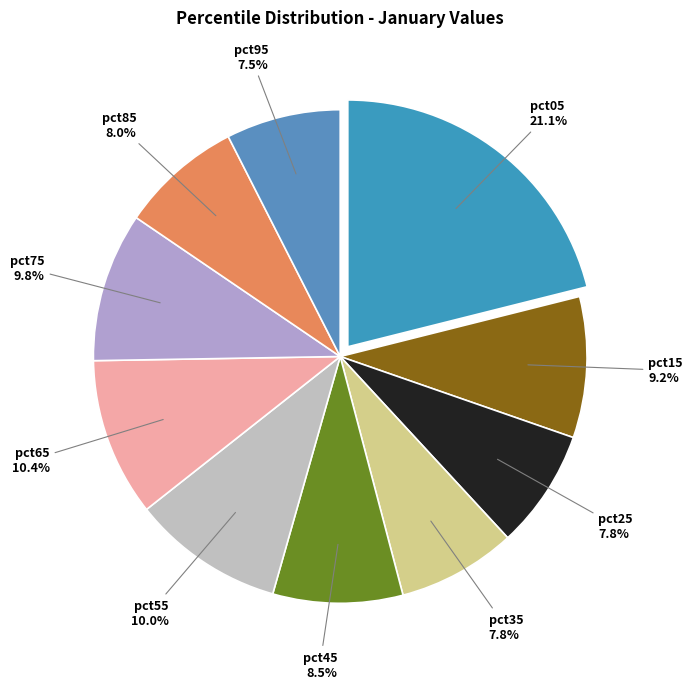

To the nearest percent, what is the difference between the pct95 and pct15 slice percentages?

2%